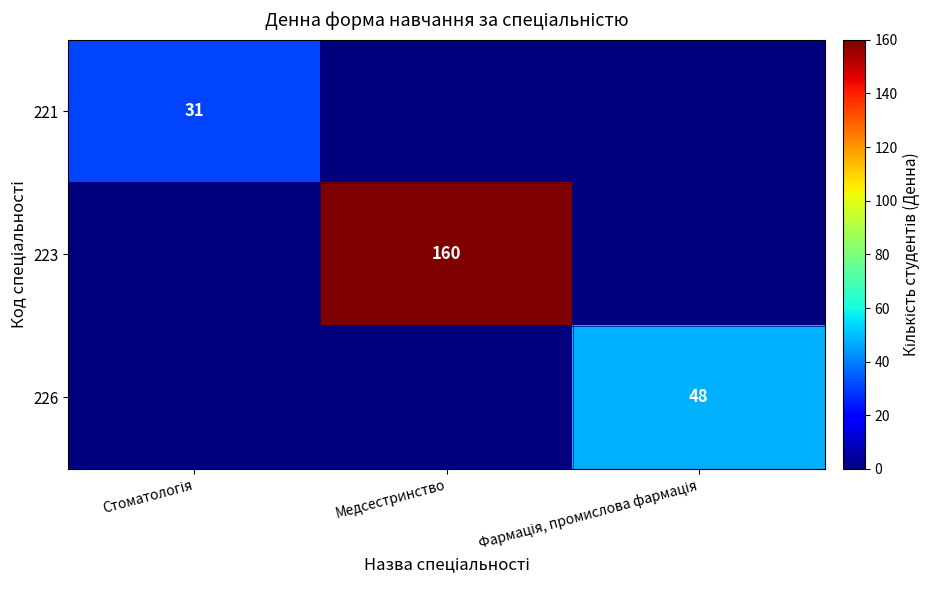

What is the average value of the 223 series?

53